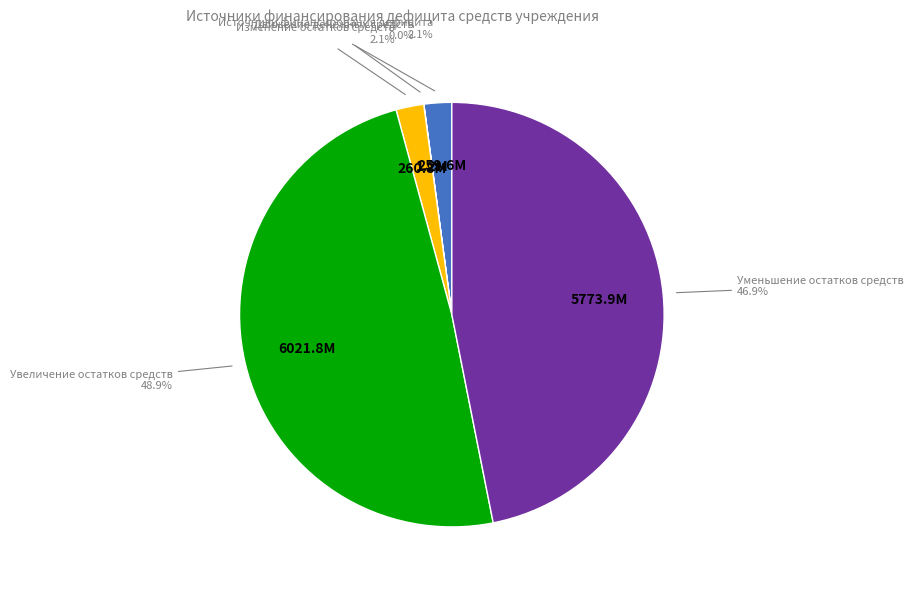

Is there a majority slice in this chart?

No